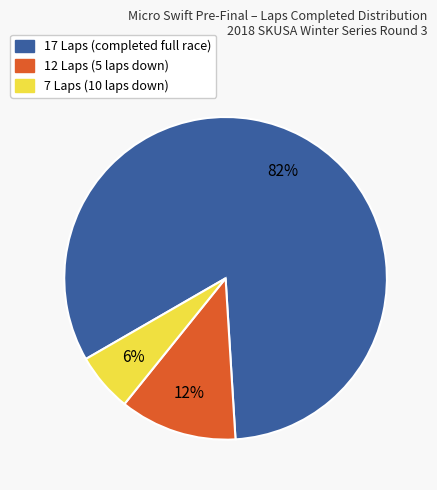

How many segments does this pie chart have?

3